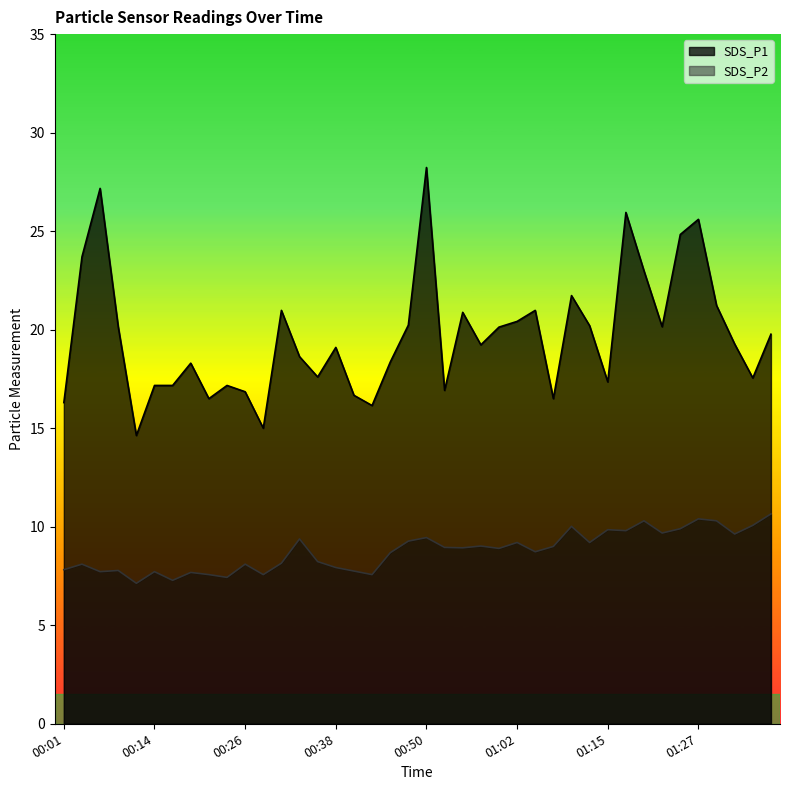

True or false: SDS_P1 has more than 0 points higher than both neighbors.

True